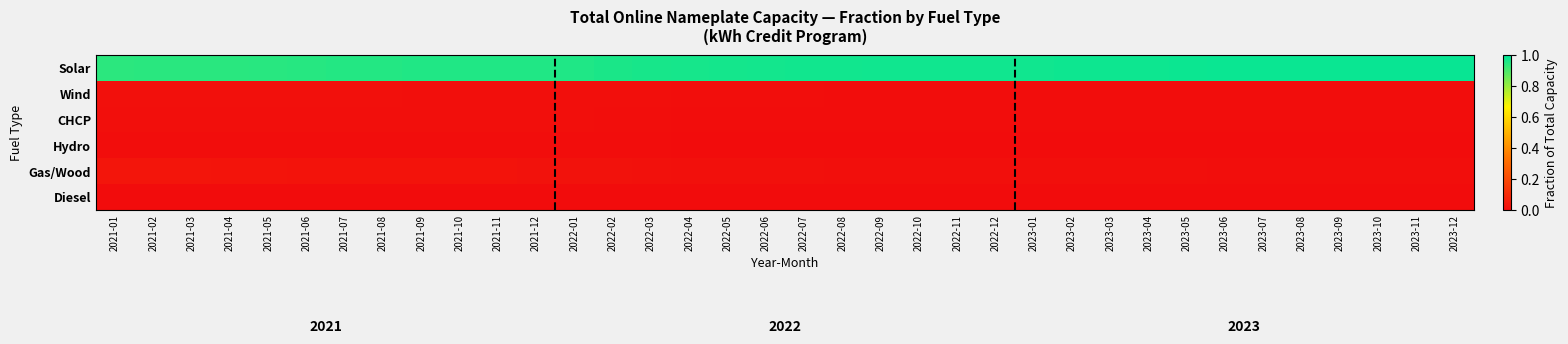

Reading right to left, list all the values displayed in this chart.

Solar: 2023-12=1.0	2023-11=1.0	2023-10=1.0	2023-09=1.0	2023-08=1.0	2023-07=1.0	2023-06=1.0	2023-05=1.0	2023-04=1.0	2023-03=1.0	2023-02=1.0	2023-01=1.0	2022-12=1.0	2022-11=1.0	2022-10=1.0	2022-09=1.0	2022-08=1.0	2022-07=1.0	2022-06=1.0	2022-05=1.0	2022-04=1.0	2022-03=1.0	2022-02=1.0	2022-01=1.0	2021-12=1.0	2021-11=1.0	2021-10=1.0	2021-09=1.0	2021-08=1.0	2021-07=1.0	2021-06=0.9	2021-05=0.9	2021-04=0.9	2021-03=0.9	2021-02=0.9	2021-01=0.9
Wind: 2023-12=0.0	2023-11=0.0	2023-10=0.0	2023-09=0.0	2023-08=0.0	2023-07=0.0	2023-06=0.0	2023-05=0.0	2023-04=0.0	2023-03=0.0	2023-02=0.0	2023-01=0.0	2022-12=0.0	2022-11=0.0	2022-10=0.0	2022-09=0.0	2022-08=0.0	2022-07=0.0	2022-06=0.0	2022-05=0.0	2022-04=0.0	2022-03=0.0	2022-02=0.0	2022-01=0.0	2021-12=0.0	2021-11=0.0	2021-10=0.0	2021-09=0.0	2021-08=0.0	2021-07=0.0	2021-06=0.0	2021-05=0.0	2021-04=0.0	2021-03=0.0	2021-02=0.0	2021-01=0.0
CHCP: 2023-12=0.0	2023-11=0.0	2023-10=0.0	2023-09=0.0	2023-08=0.0	2023-07=0.0	2023-06=0.0	2023-05=0.0	2023-04=0.0	2023-03=0.0	2023-02=0.0	2023-01=0.0	2022-12=0.0	2022-11=0.0	2022-10=0.0	2022-09=0.0	2022-08=0.0	2022-07=0.0	2022-06=0.0	2022-05=0.0	2022-04=0.0	2022-03=0.0	2022-02=0.0	2022-01=0.0	2021-12=0.0	2021-11=0.0	2021-10=0.0	2021-09=0.0	2021-08=0.0	2021-07=0.0	2021-06=0.0	2021-05=0.0	2021-04=0.0	2021-03=0.0	2021-02=0.0	2021-01=0.0
Hydro: 2023-12=0.0	2023-11=0.0	2023-10=0.0	2023-09=0.0	2023-08=0.0	2023-07=0.0	2023-06=0.0	2023-05=0.0	2023-04=0.0	2023-03=0.0	2023-02=0.0	2023-01=0.0	2022-12=0.0	2022-11=0.0	2022-10=0.0	2022-09=0.0	2022-08=0.0	2022-07=0.0	2022-06=0.0	2022-05=0.0	2022-04=0.0	2022-03=0.0	2022-02=0.0	2022-01=0.0	2021-12=0.0	2021-11=0.0	2021-10=0.0	2021-09=0.0	2021-08=0.0	2021-07=0.0	2021-06=0.0	2021-05=0.0	2021-04=0.0	2021-03=0.0	2021-02=0.0	2021-01=0.0
Gas/Wood: 2023-12=0.0	2023-11=0.0	2023-10=0.0	2023-09=0.0	2023-08=0.0	2023-07=0.0	2023-06=0.0	2023-05=0.0	2023-04=0.0	2023-03=0.0	2023-02=0.0	2023-01=0.0	2022-12=0.0	2022-11=0.0	2022-10=0.0	2022-09=0.0	2022-08=0.0	2022-07=0.0	2022-06=0.0	2022-05=0.0	2022-04=0.0	2022-03=0.0	2022-02=0.0	2022-01=0.0	2021-12=0.0	2021-11=0.0	2021-10=0.0	2021-09=0.0	2021-08=0.0	2021-07=0.0	2021-06=0.0	2021-05=0.0	2021-04=0.0	2021-03=0.0	2021-02=0.0	2021-01=0.0
Diesel: 2023-12=0.0	2023-11=0.0	2023-10=0.0	2023-09=0.0	2023-08=0.0	2023-07=0.0	2023-06=0.0	2023-05=0.0	2023-04=0.0	2023-03=0.0	2023-02=0.0	2023-01=0.0	2022-12=0.0	2022-11=0.0	2022-10=0.0	2022-09=0.0	2022-08=0.0	2022-07=0.0	2022-06=0.0	2022-05=0.0	2022-04=0.0	2022-03=0.0	2022-02=0.0	2022-01=0.0	2021-12=0.0	2021-11=0.0	2021-10=0.0	2021-09=0.0	2021-08=0.0	2021-07=0.0	2021-06=0.0	2021-05=0.0	2021-04=0.0	2021-03=0.0	2021-02=0.0	2021-01=0.0